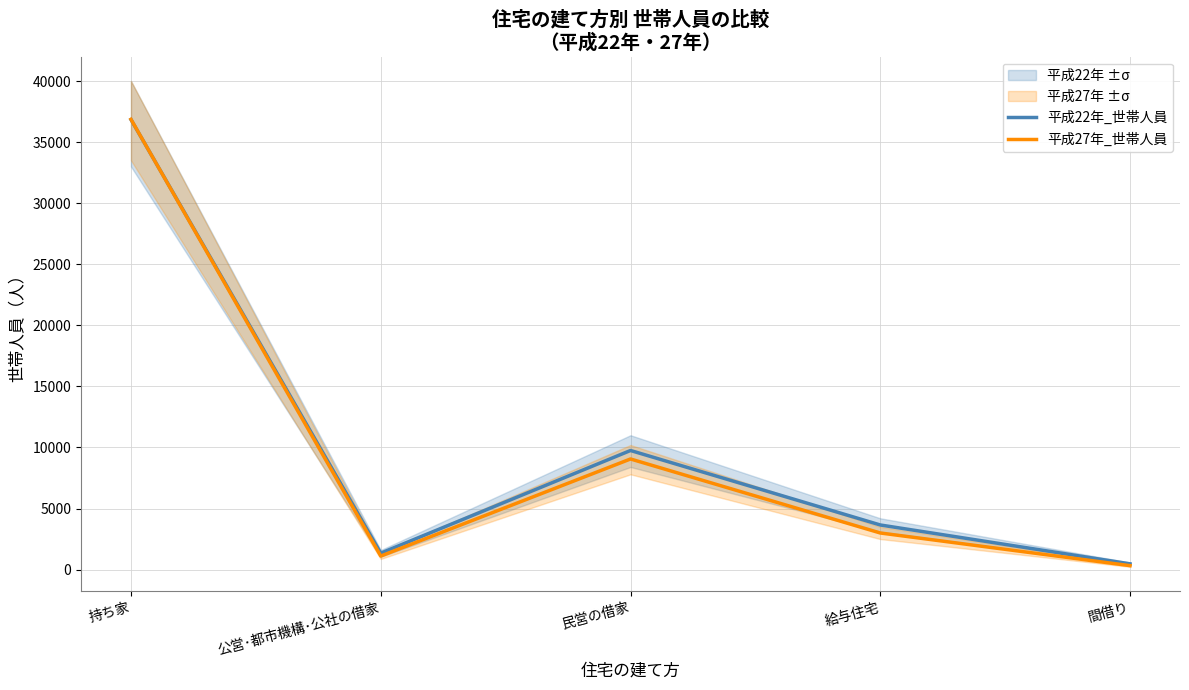

Which series has the largest range (max minus min)?

平成27年_世帯人員